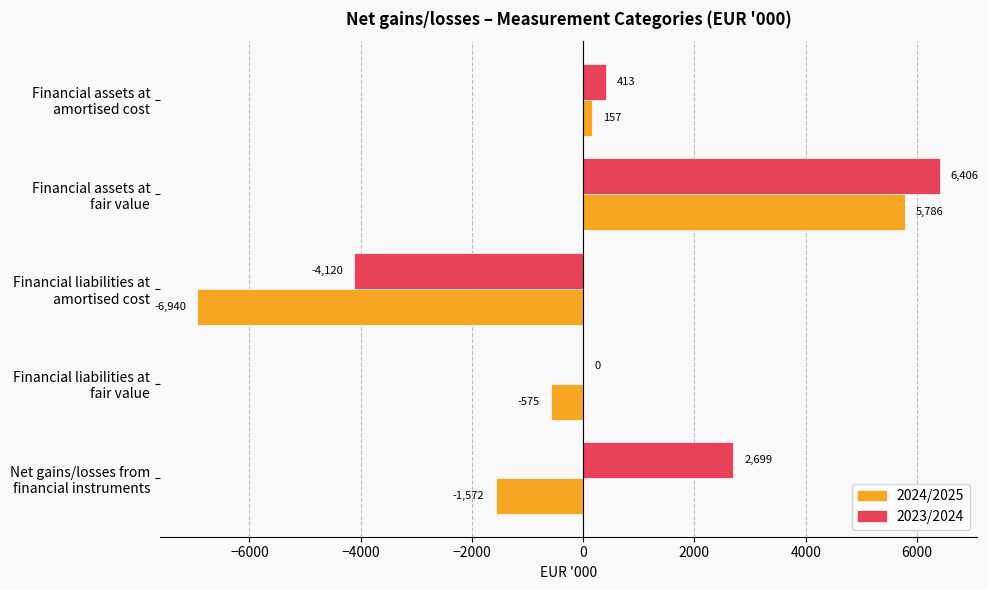

What are all the series names shown in the legend?

2024/2025, 2023/2024